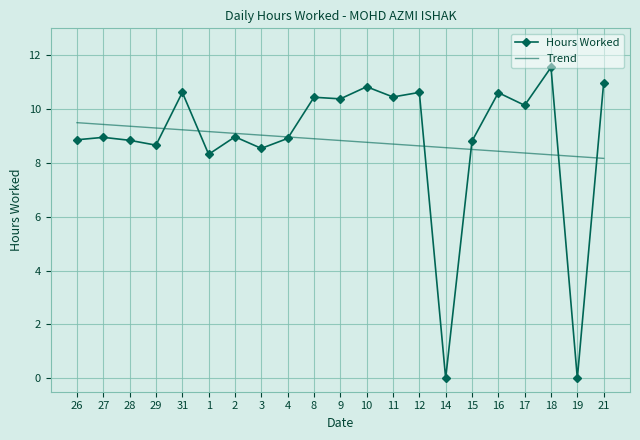

Between which two adjacent categories do Trend and Hours Worked first intersect?

29 and 31